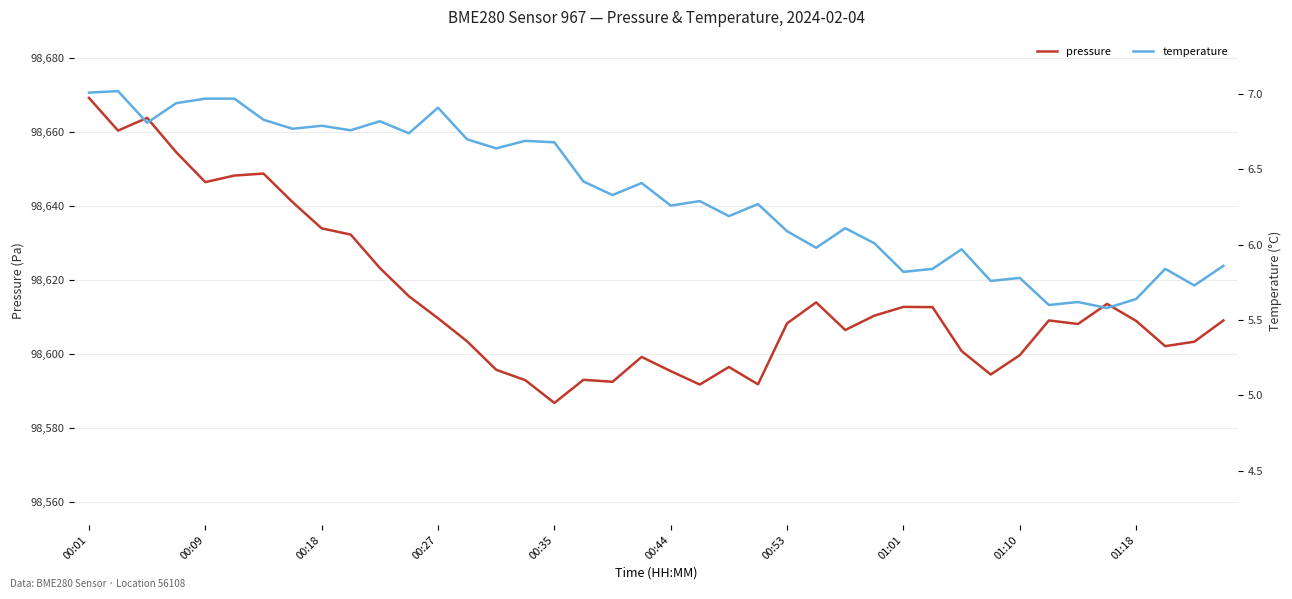

What is the lowest value of the pressure series?

98586.8